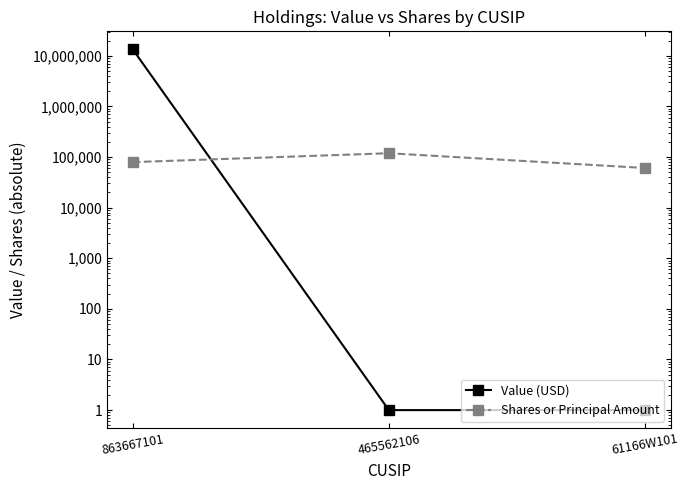

Is the value of Shares or Principal Amount at 863667101 greater than the value of Value (USD) at 465562106?

Yes